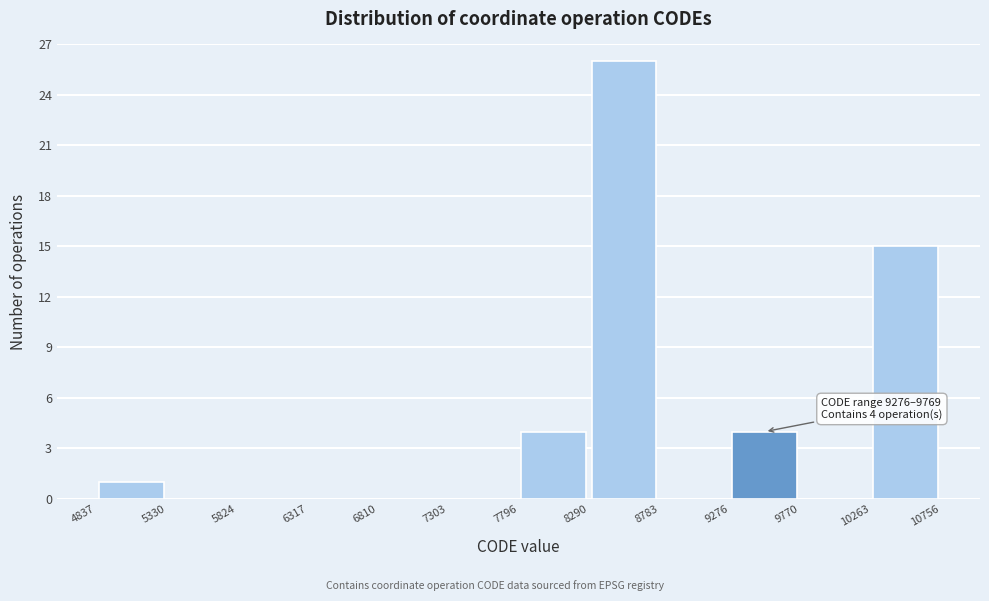

Which range on the x-axis has the tallest bar?

8290 to 8783